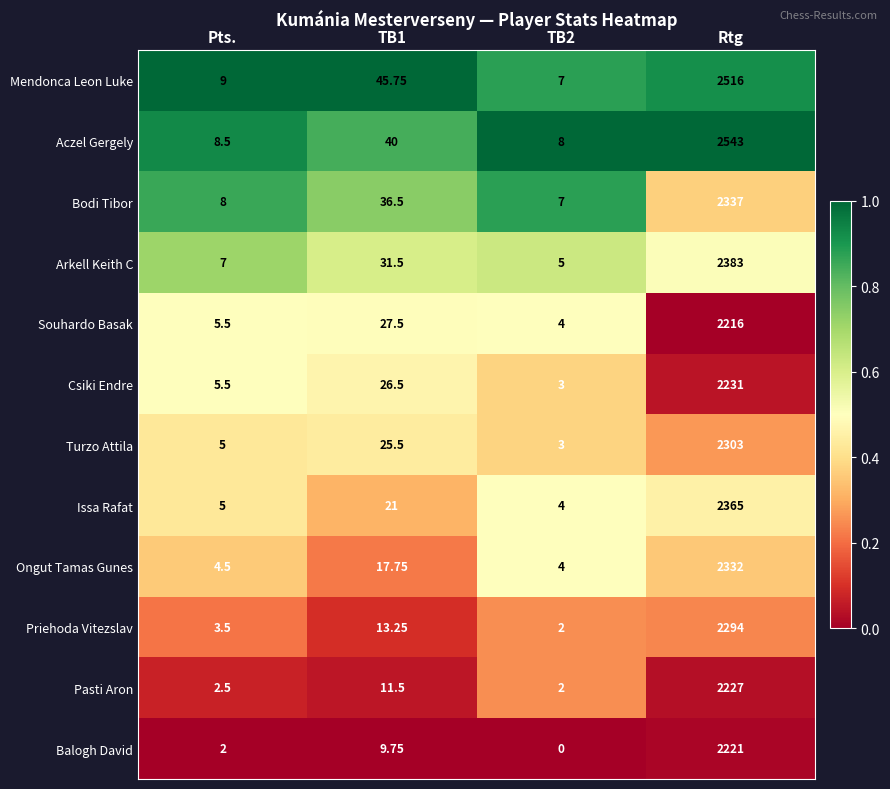

List the series in order of their peak value, lowest first.

Souhardo Basak, Balogh David, Pasti Aron, Csiki Endre, Priehoda Vitezslav, Turzo Attila, Ongut Tamas Gunes, Bodi Tibor, Issa Rafat, Arkell Keith C, Mendonca Leon Luke, Aczel Gergely